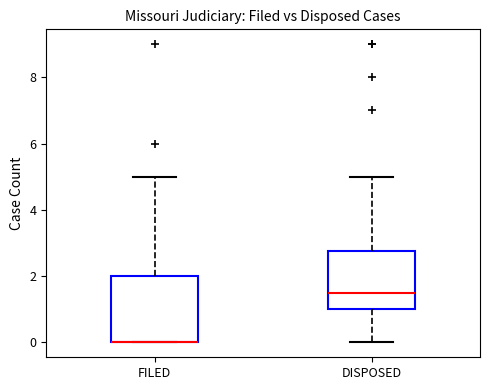

Reading left to right, transcribe this box plot: for each box, give where its median line is, the range the box spans, and where its two whiskers end, as read against the y-axis. The values are not printed on the chart, so give them approximately, as read against the axis.

FILED: median 0.0 (drawn on the box's lower edge), box 0.0 to 2.0, whiskers 0.0 to 5.0
DISPOSED: median 1.6, box 1.0 to 2.8, whiskers 0.0 to 5.0